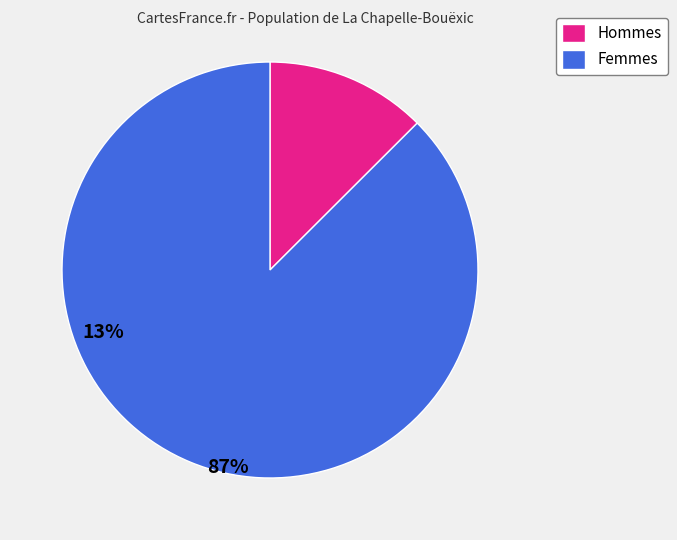

Rank the categories by value from highest to lowest.

Femmes, Hommes